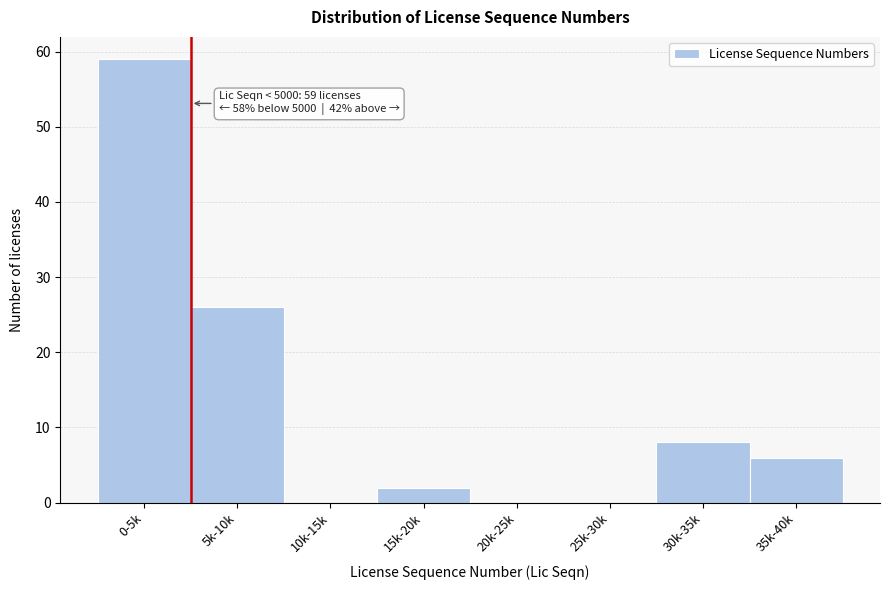

Reading left to right, transcribe all the data shown in this chart.

0-5k=59	5k-10k=26	10k-15k=0	15k-20k=2	20k-25k=0	25k-30k=0	30k-35k=8	35k-40k=6